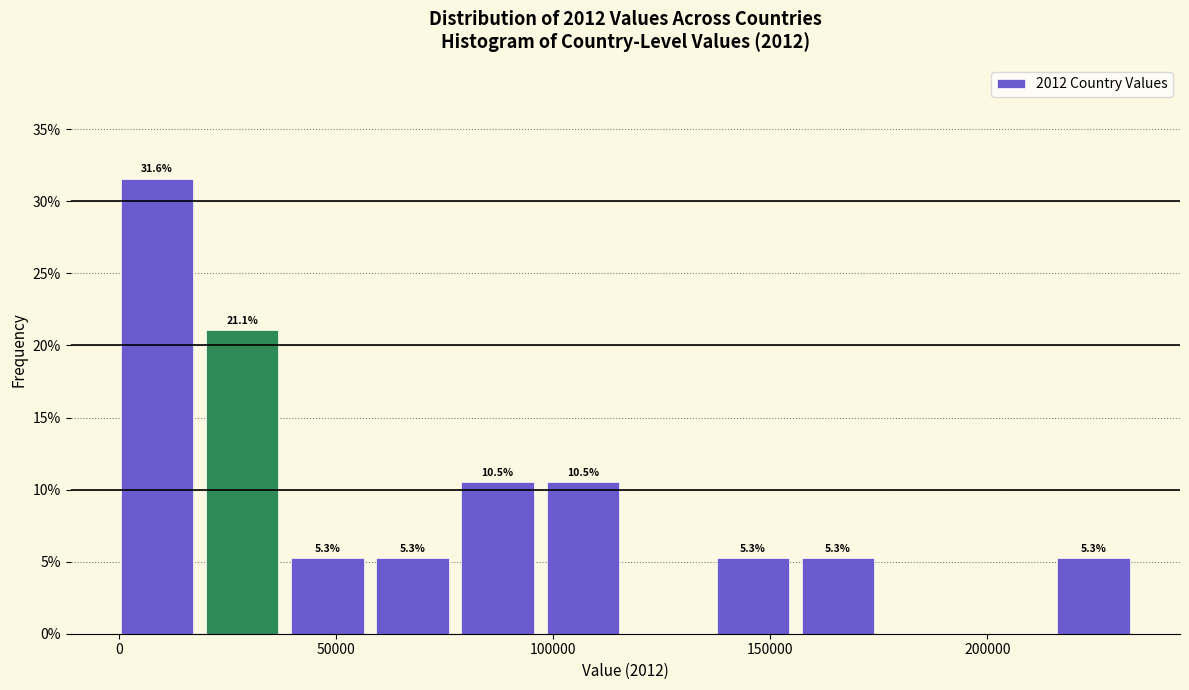

Read against the x-axis, roughly where is the centre of the tallest bar?

10000